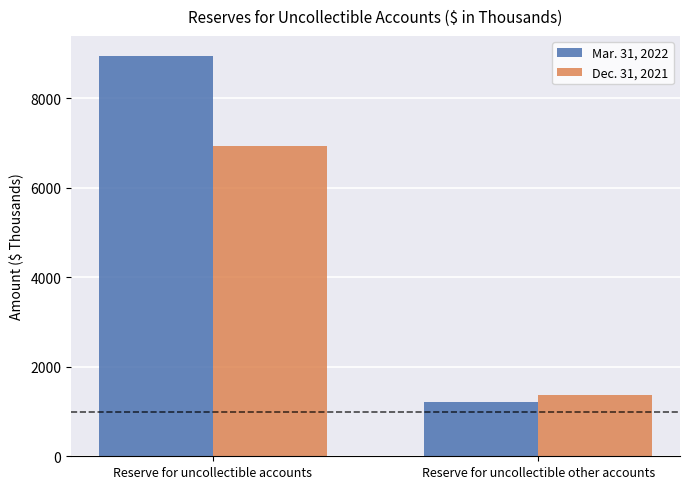

What is the approximate value of Dec. 31, 2021 at Reserve for uncollectible other accounts?

1364